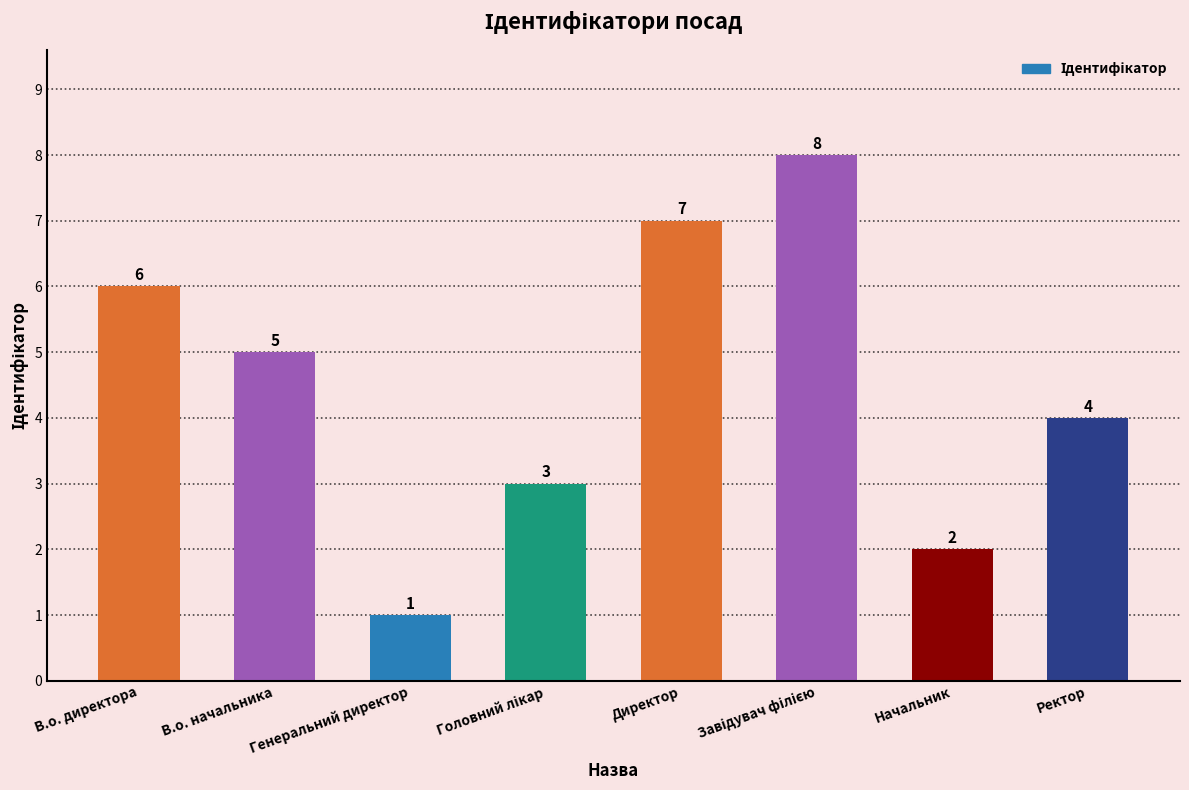

Where does the data first go above 5?

В.о. директора